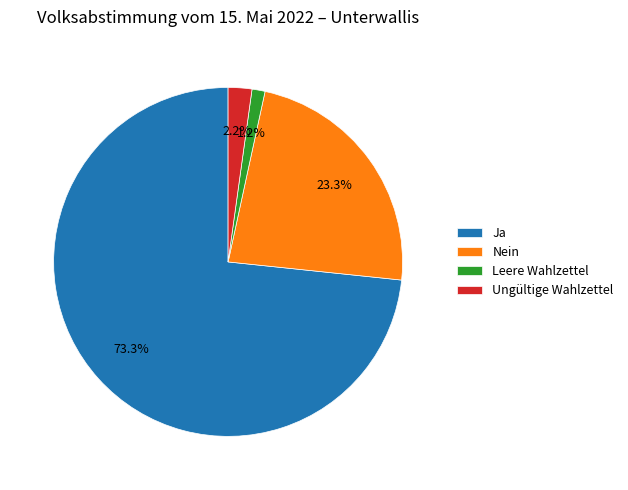

What percentage is NOT represented by Ungültige Wahlzettel?

97.8%